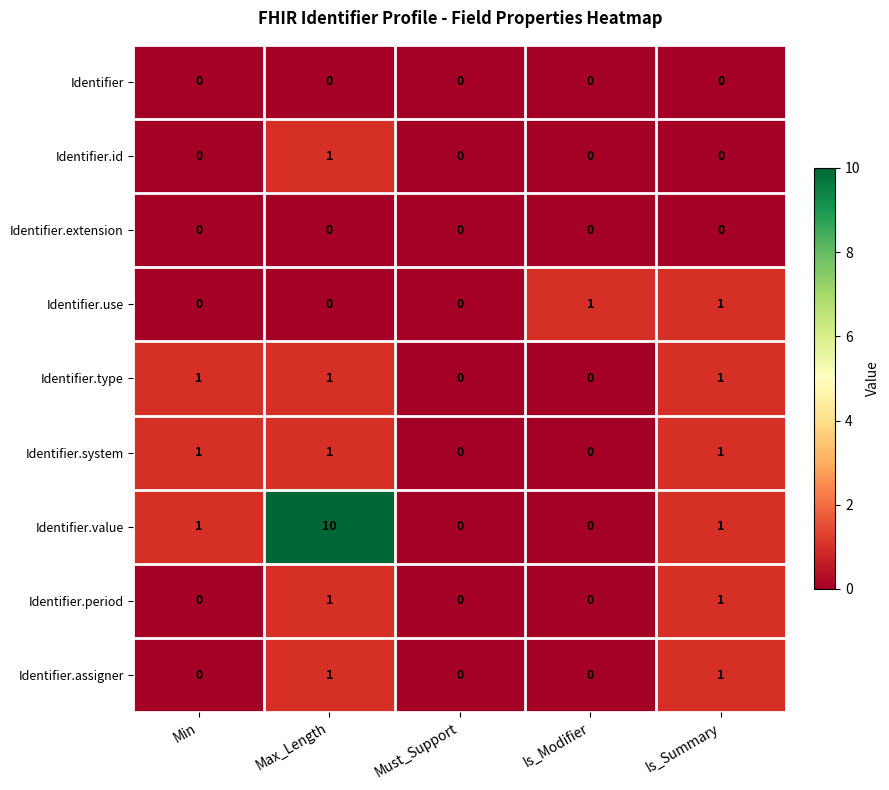

Is the value of Identifier.value at Is_Modifier greater than the value of Identifier.period at Is_Summary?

No